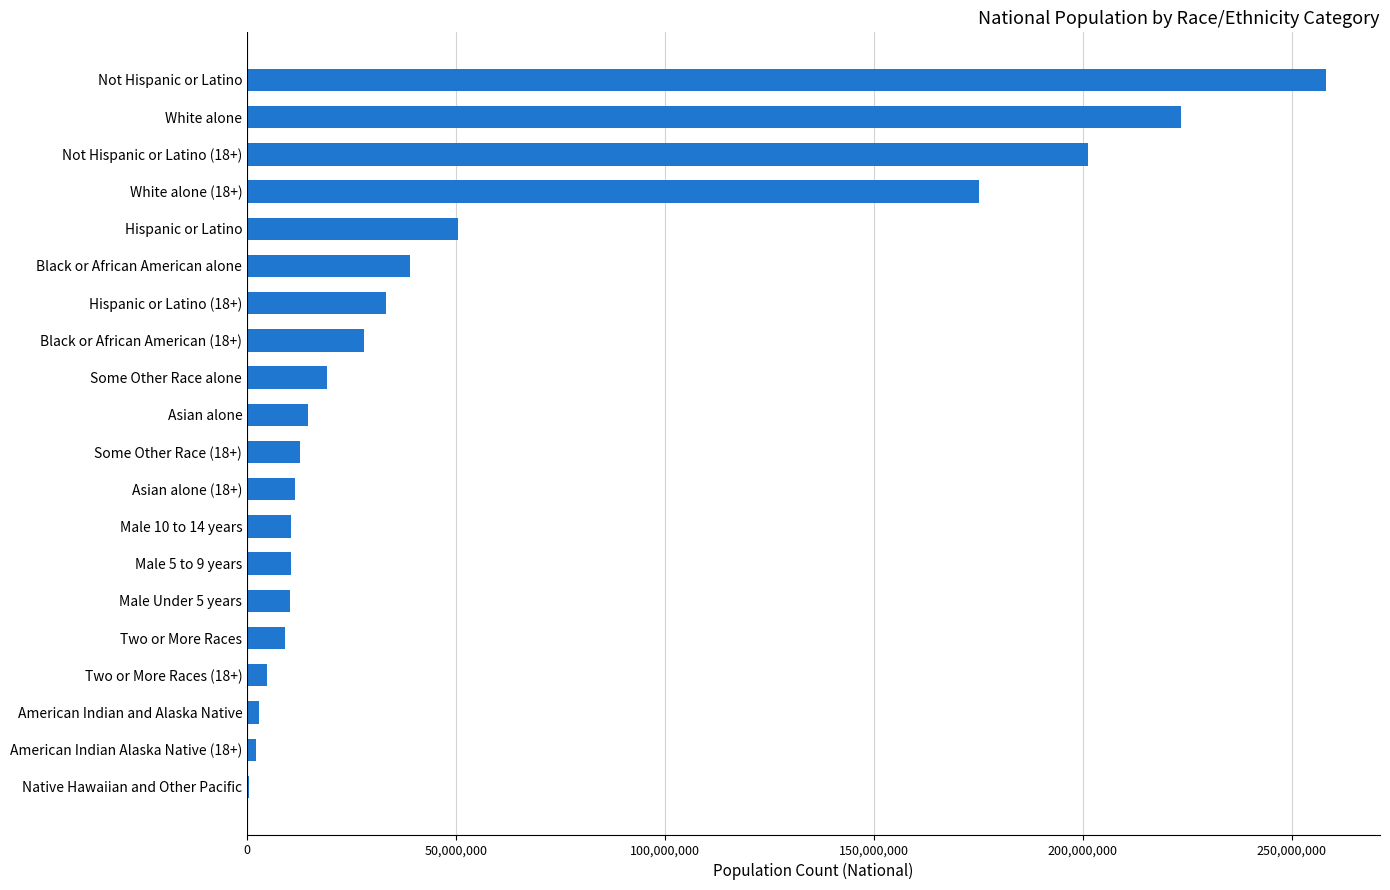

How many data points does each series have?

20